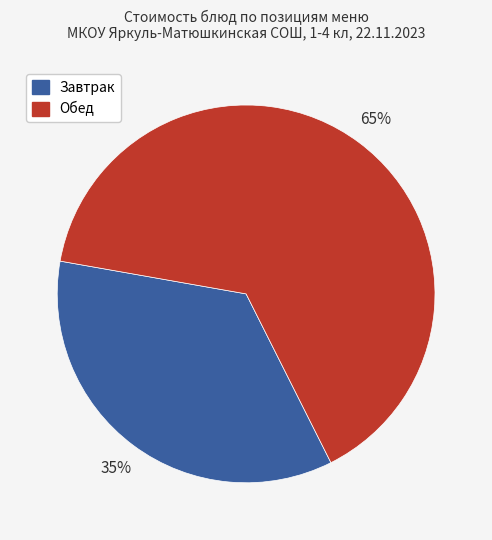

Is there any slice that represents more than half of the pie?

Yes